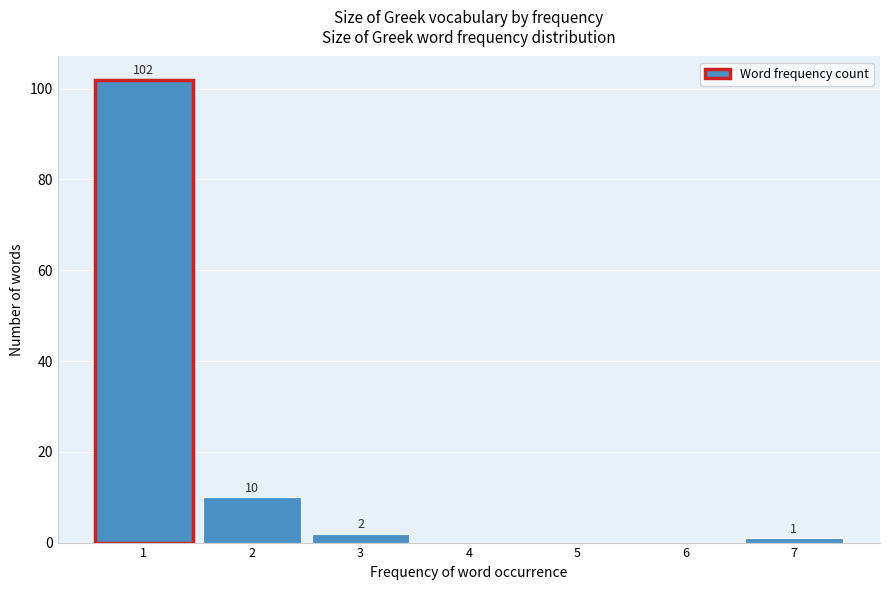

Reading left to right, transcribe all the data shown in this chart.

1=102	2=10	3=2	4=0	5=0	6=0	7=1